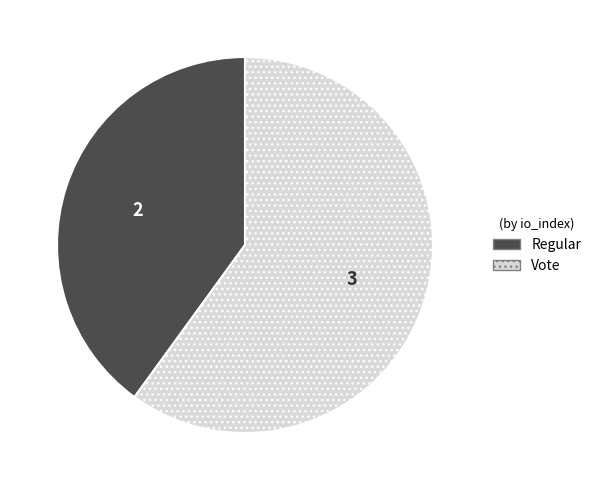

Which slice is the smallest?

Regular